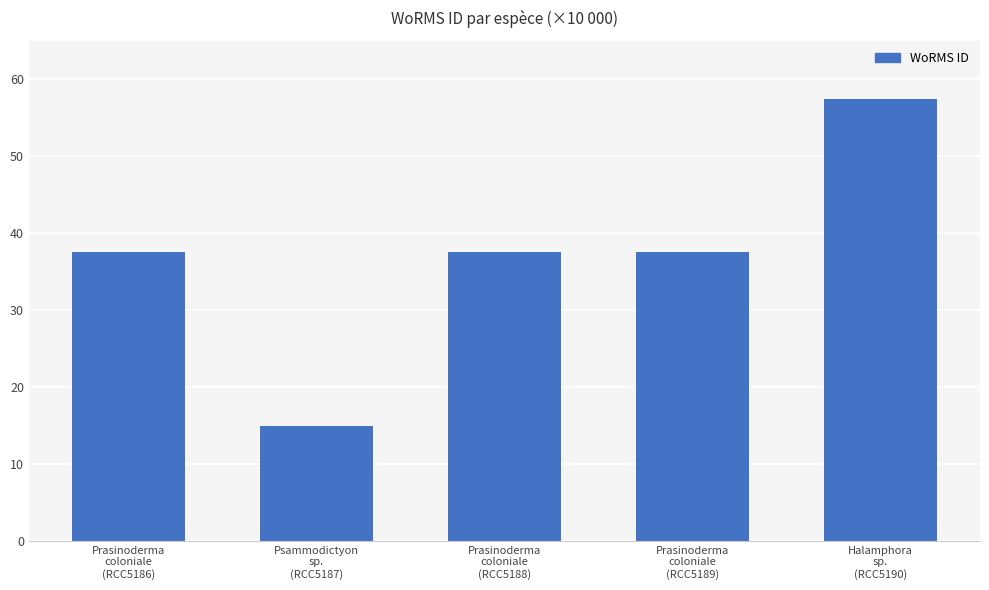

What is the minimum value shown in the chart?

14.9